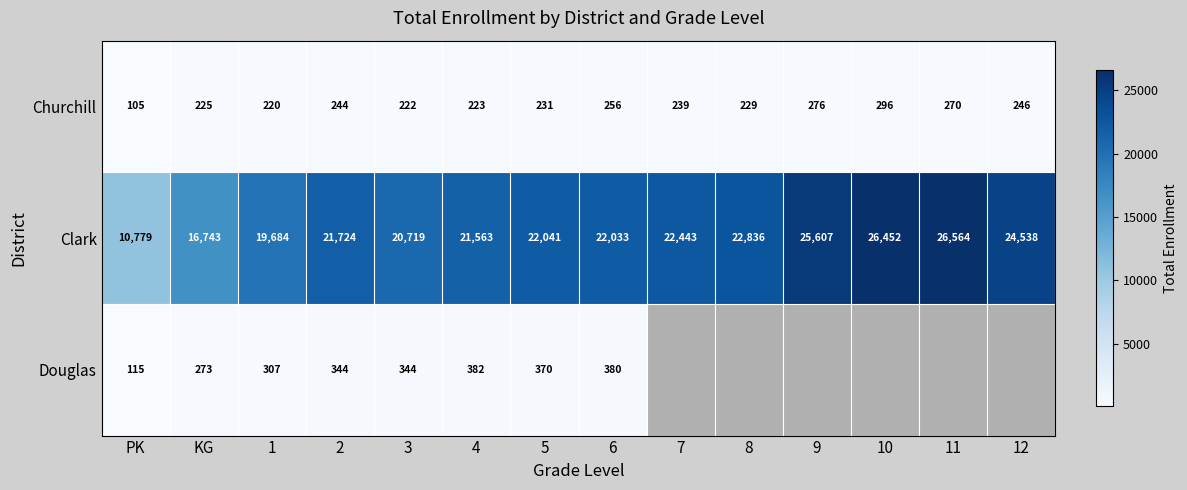

At which category is the sum across all series the highest?

6